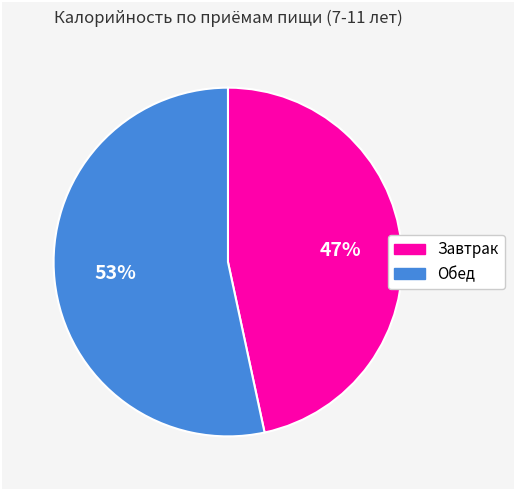

Which has a higher value, Завтрак or Обед?

Обед